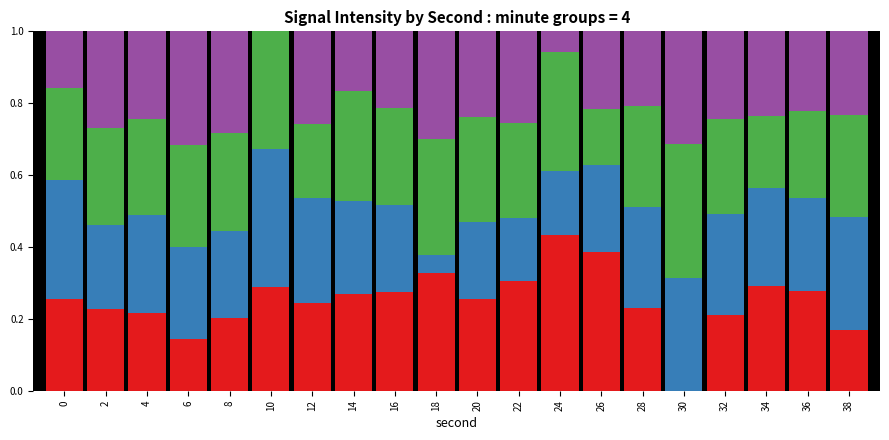

What is the total value across all series at 12?

1.0